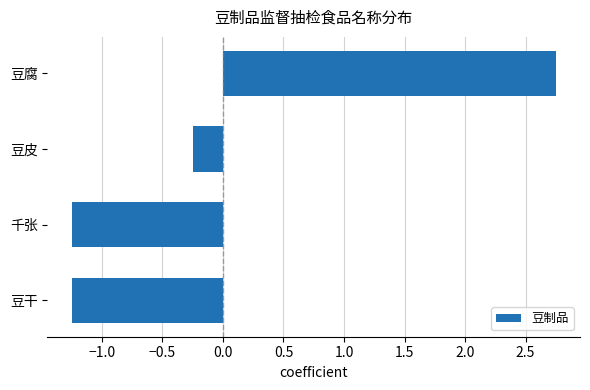

Which has a higher value, 千张 or 豆腐?

豆腐